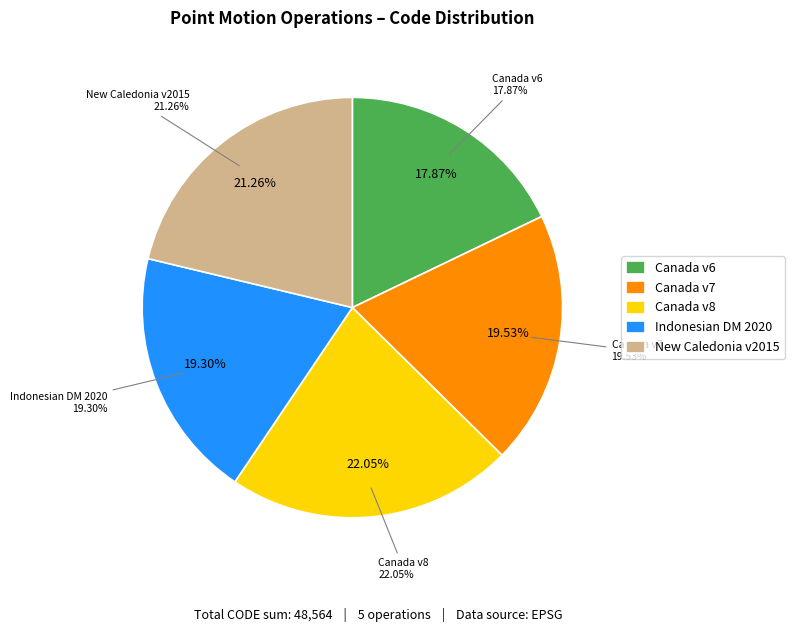

Is it true that Canada velocity grid v6 is 18% of the pie?

True